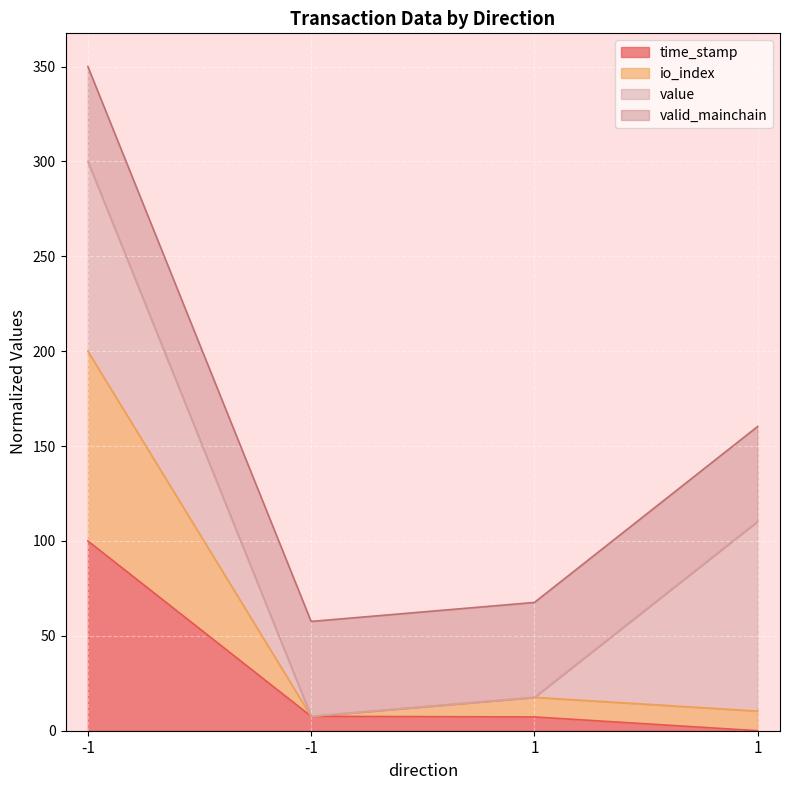

True or false: time_stamp has more than 0 points higher than both neighbors.

False